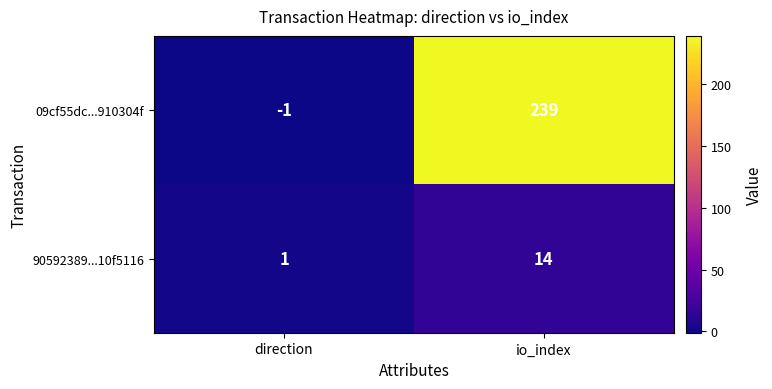

What is the difference between the maximum and minimum values in the 09cf55dc...910304f series?

240